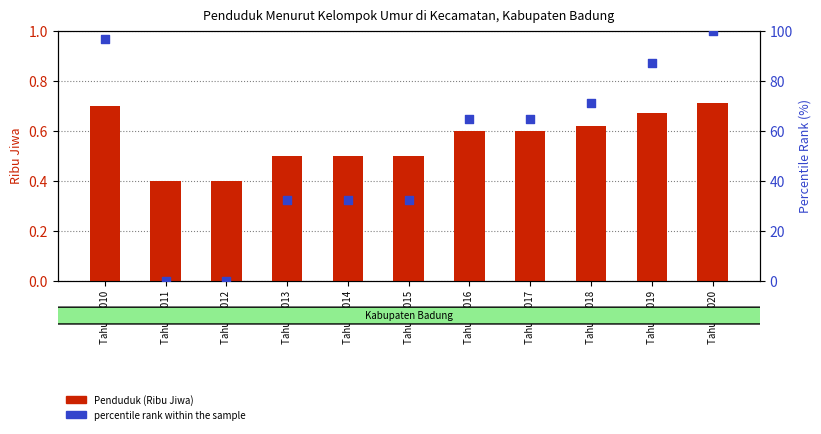

At which category is the sum across all series the highest?

Tahun 2020